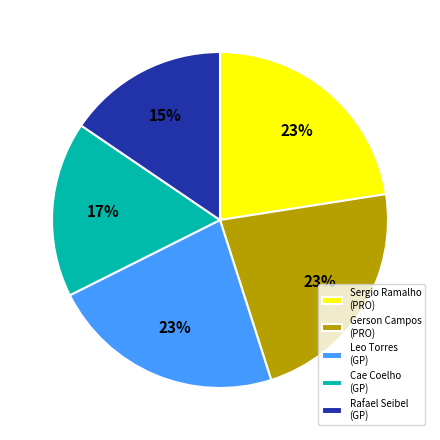

Is the sum of Sergio Ramalho (PRO) and Rafael Seibel (GP) greater than half?

No